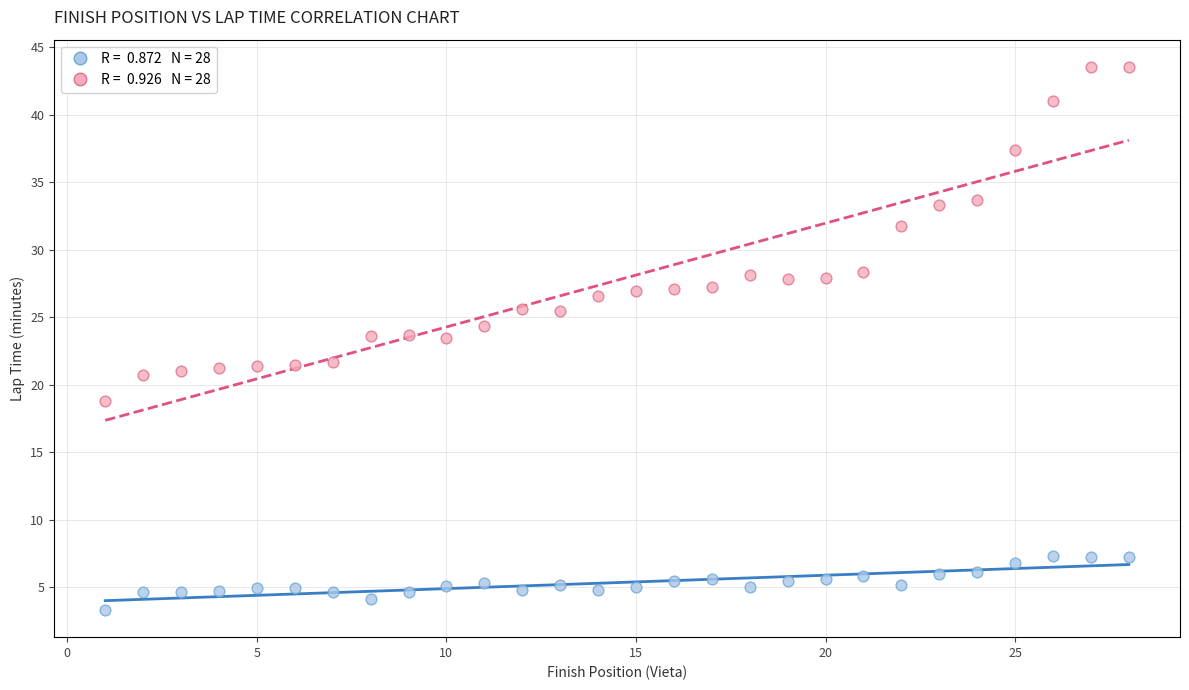

Across all data points, what is the range of X values (max minus min)?

27.0